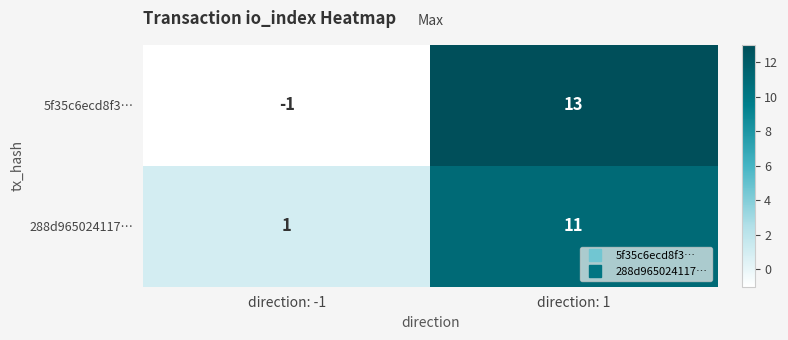

Reading right to left, what are all the values shown in this chart?

5f35c6ecd8f3…: 13	-1
288d965024117…: 11	1